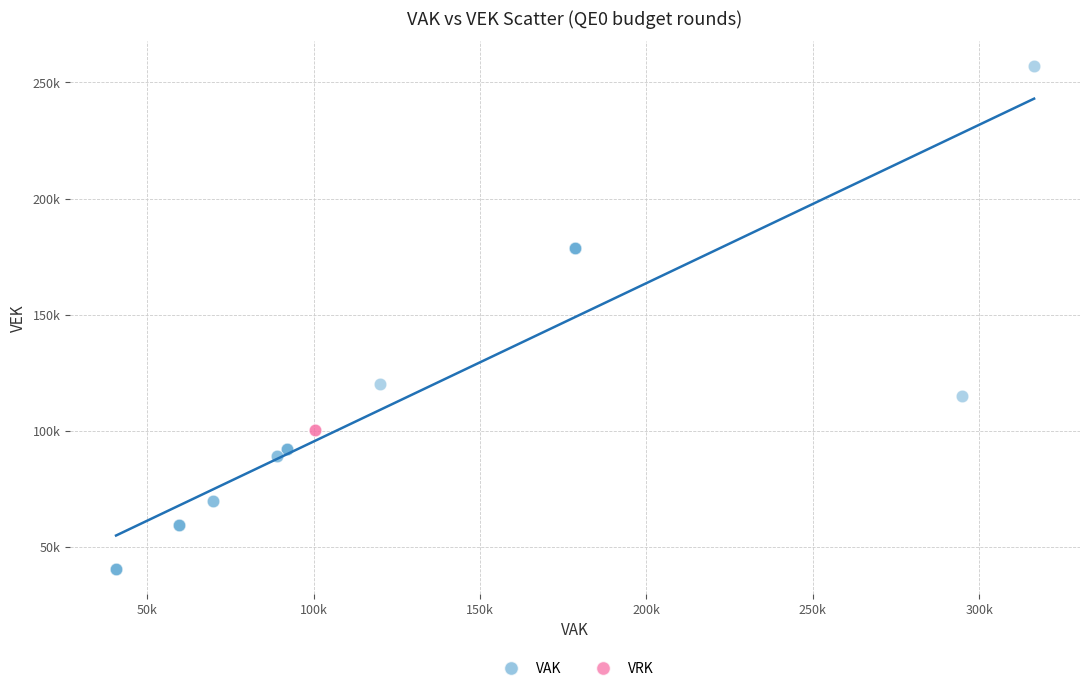

What are all the series names shown in the legend?

VAK, VRK